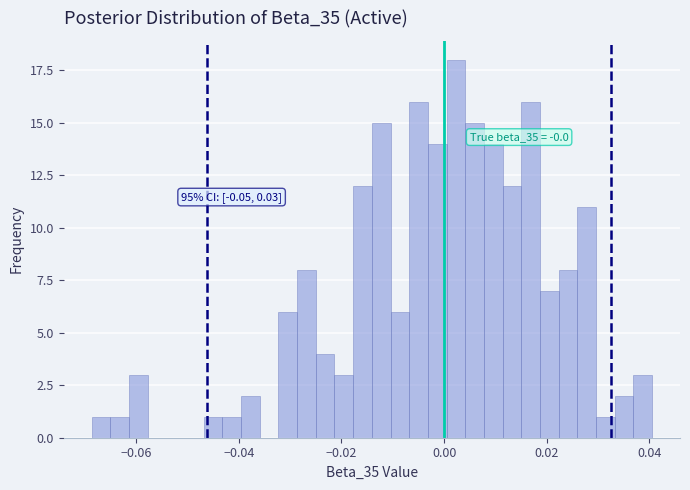

Read against the x-axis, roughly where is the centre of the tallest bar?

0.002